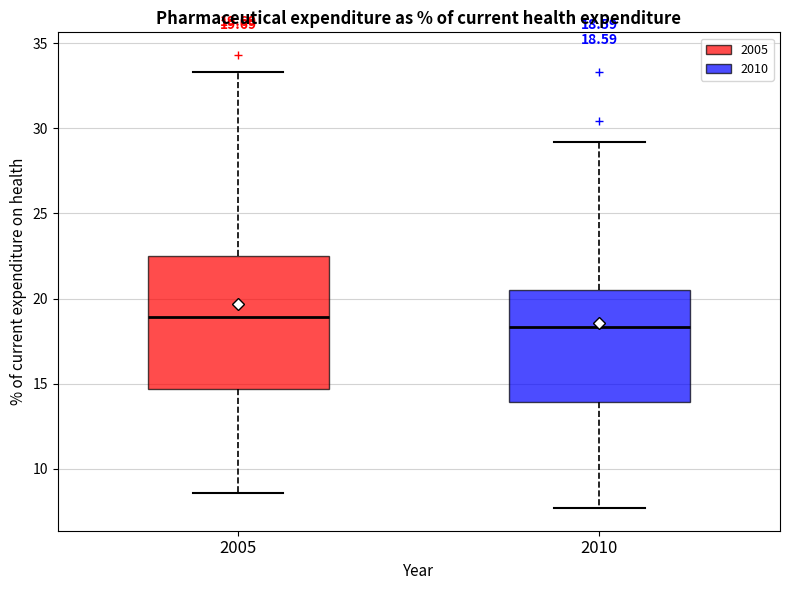

Which box is the tallest, from its lower edge to its upper edge?

2005